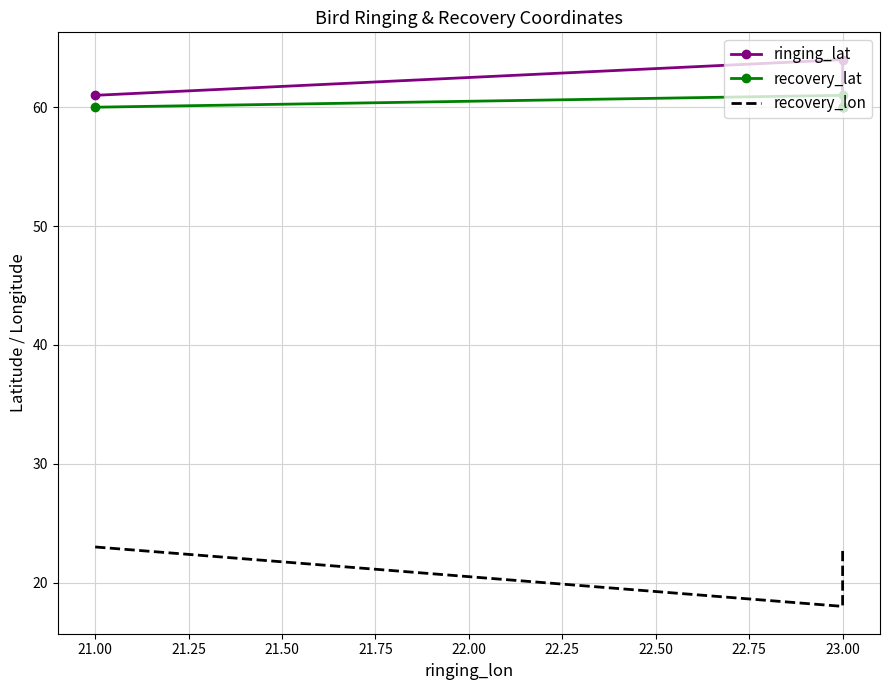

What is the spread (max minus min) of values at 23.00?

46